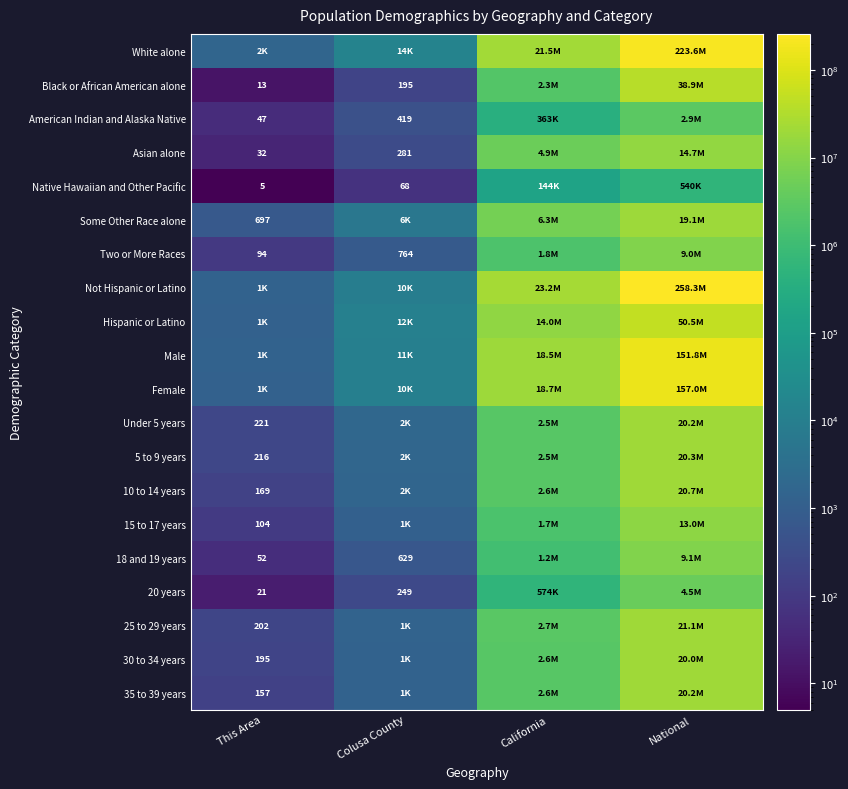

True or false: Native Hawaiian and Other Pacific has a value of 101 at Colusa County.

False